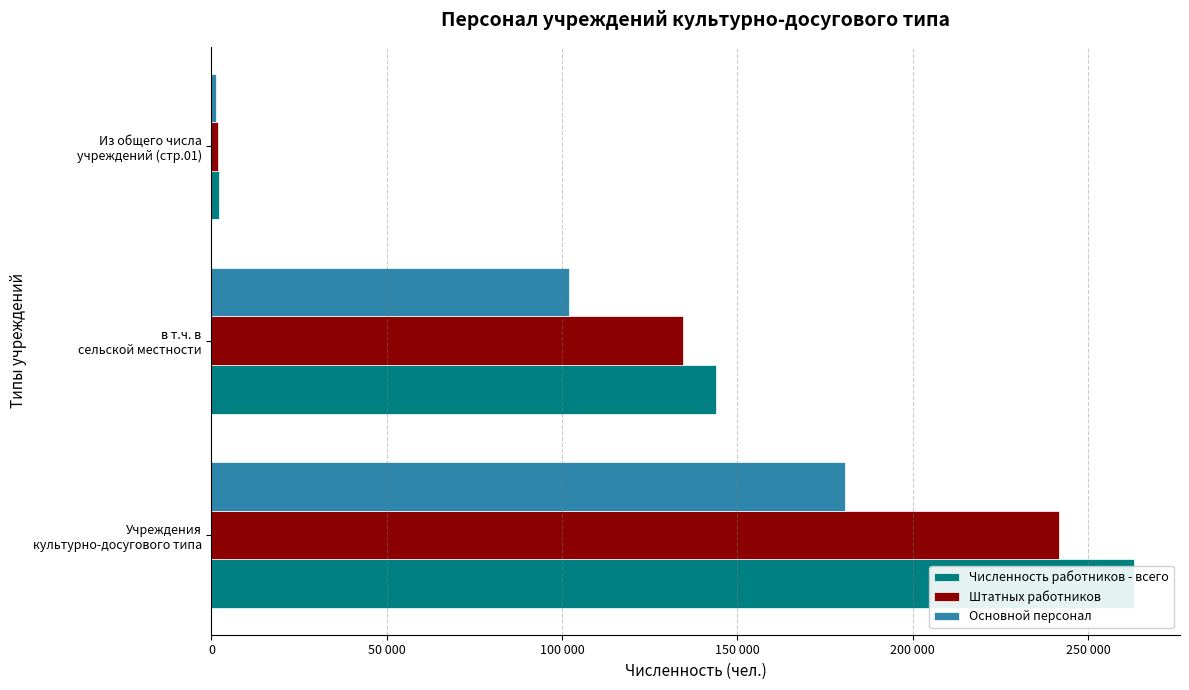

List the series in order of their peak value, lowest first.

Основной персонал, Штатных работников, Численность работников - всего